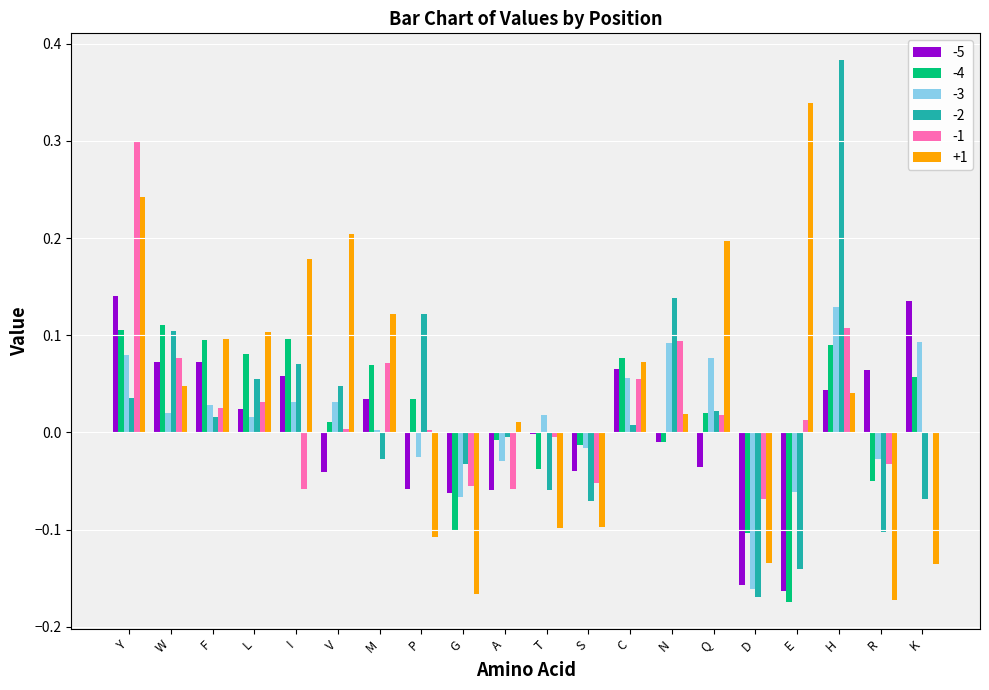

True or false: -4 has a value of 0.1 at H.

True